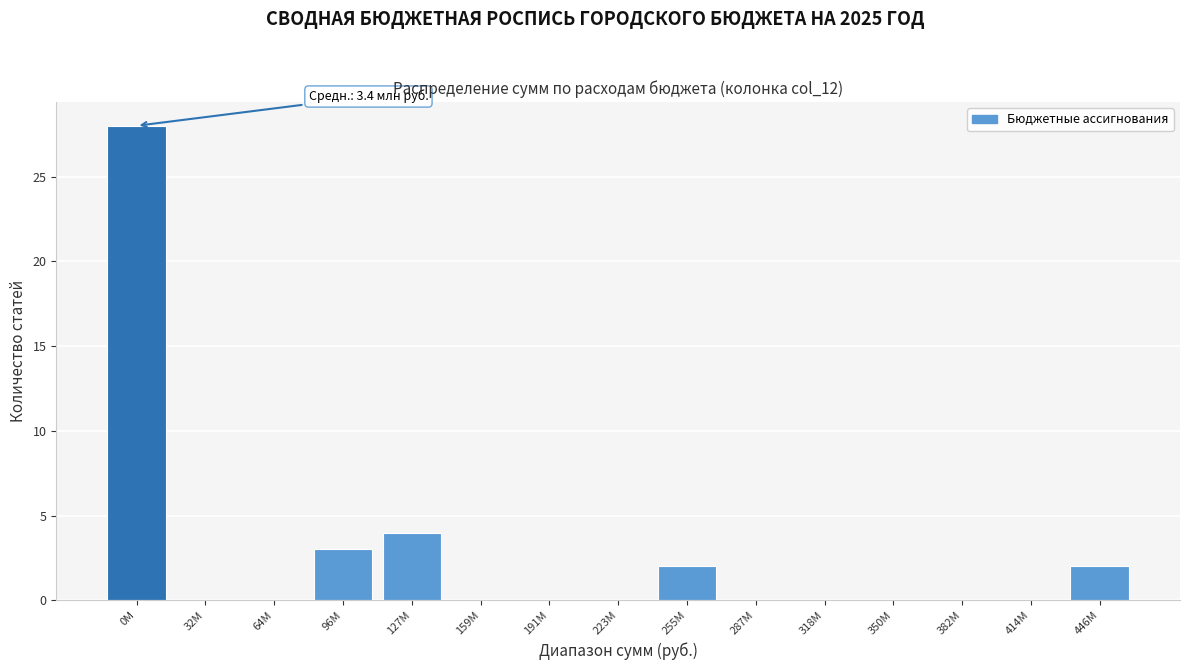

Reading left to right, what are all the values shown in this chart?

0M=28	32M=0	64M=0	96M=3	127M=4	159M=0	191M=0	223M=0	255M=2	287M=0	318M=0	350M=0	382M=0	414M=0	446M=2